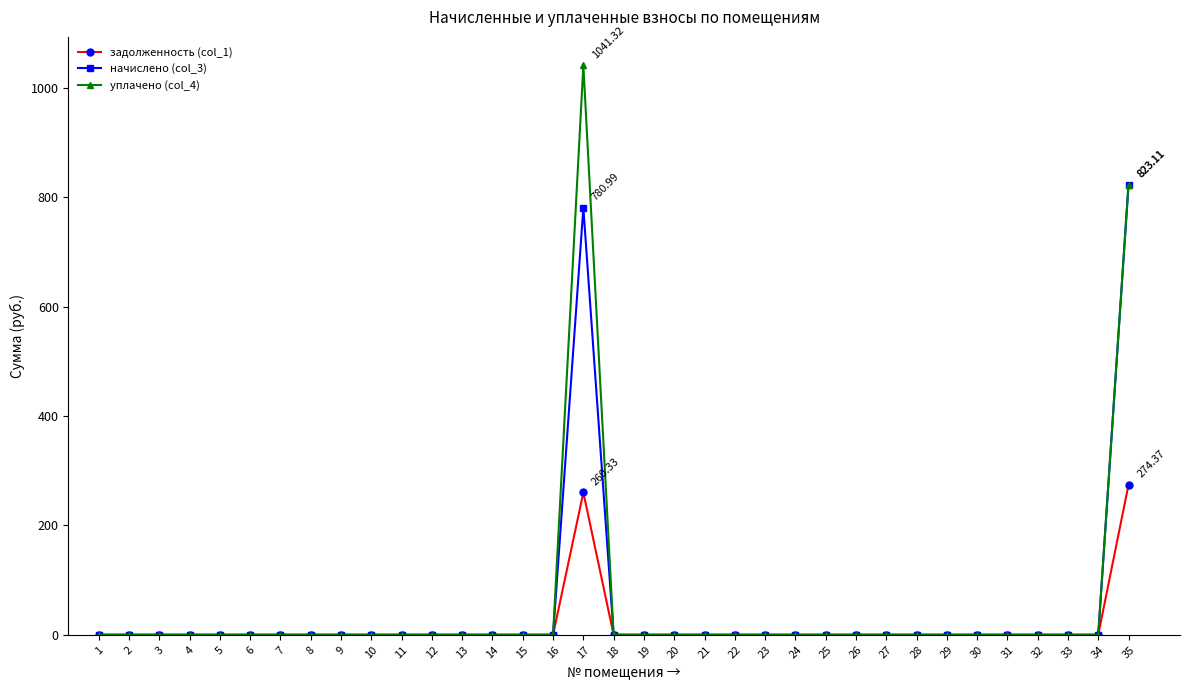

What is the difference between the second highest and second lowest values in the начислено (col_3) series?

781.0